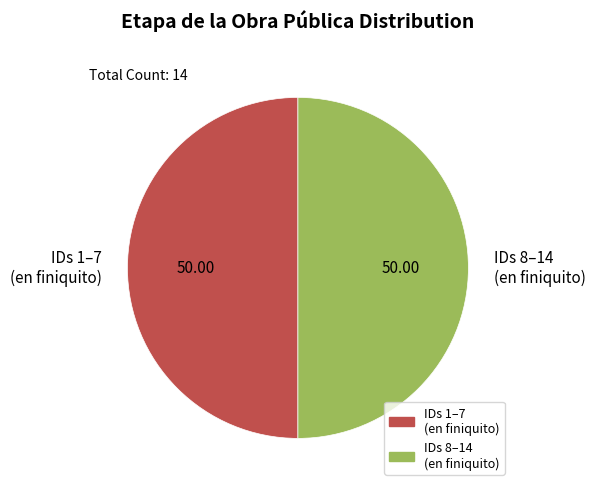

Do IDs 8–14 (en finiquito) and IDs 1–7 (en finiquito) together represent more than half of the pie?

Yes